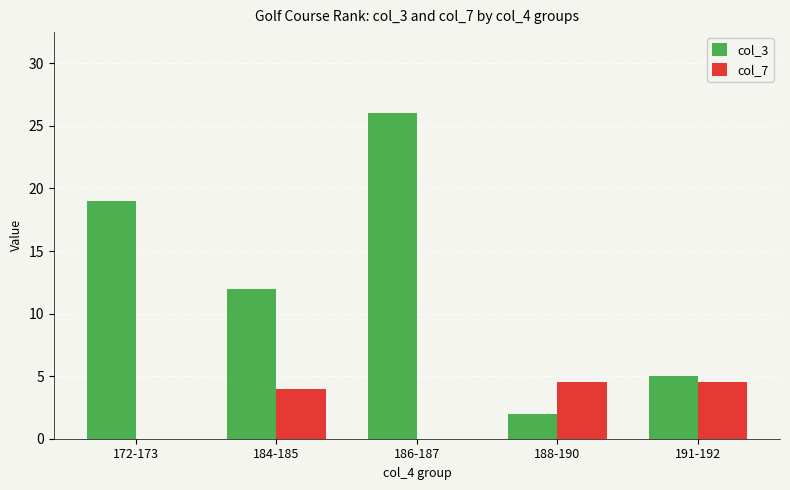

Count the col_3 values in the range 5 to 19.

3